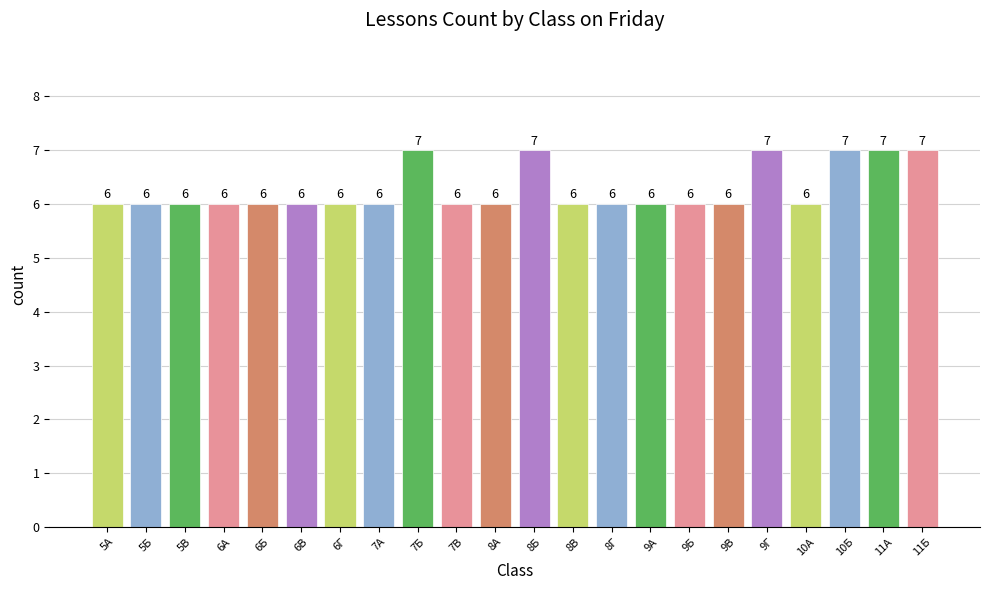

How many bars are there in total?

22